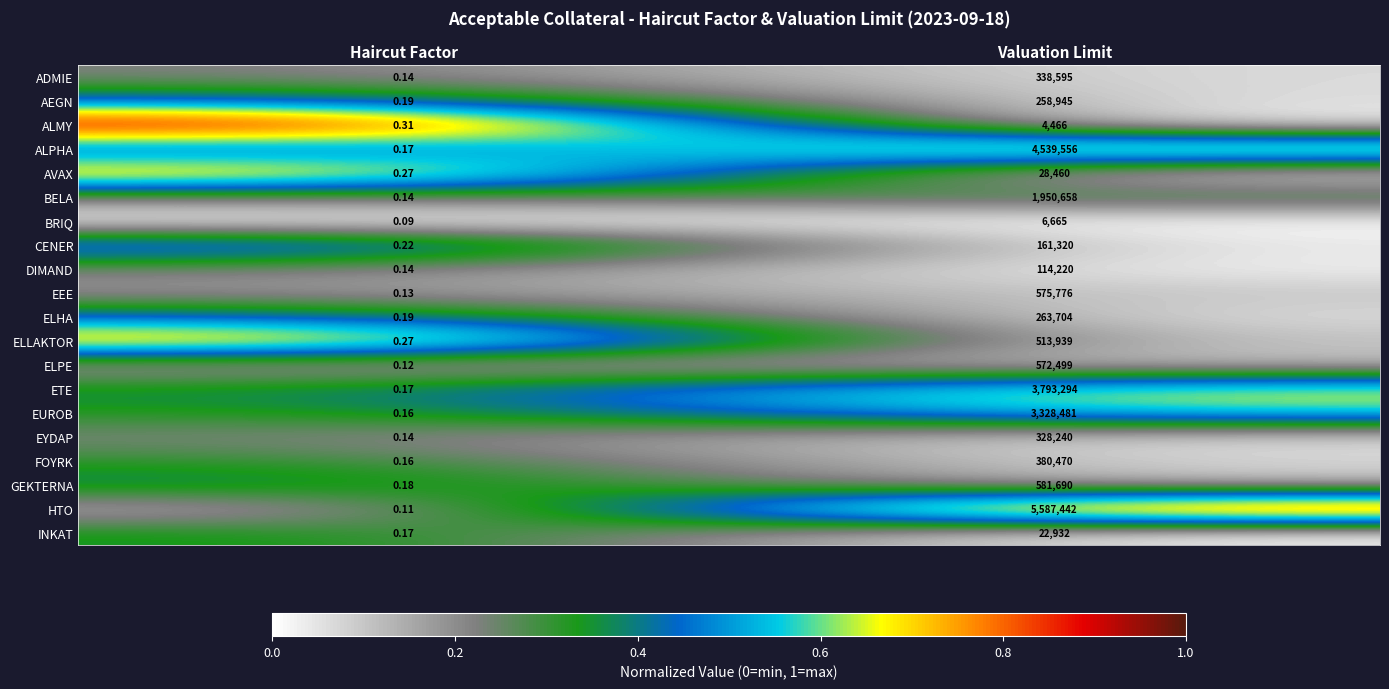

What is the maximum value shown in the chart?

5587442.0